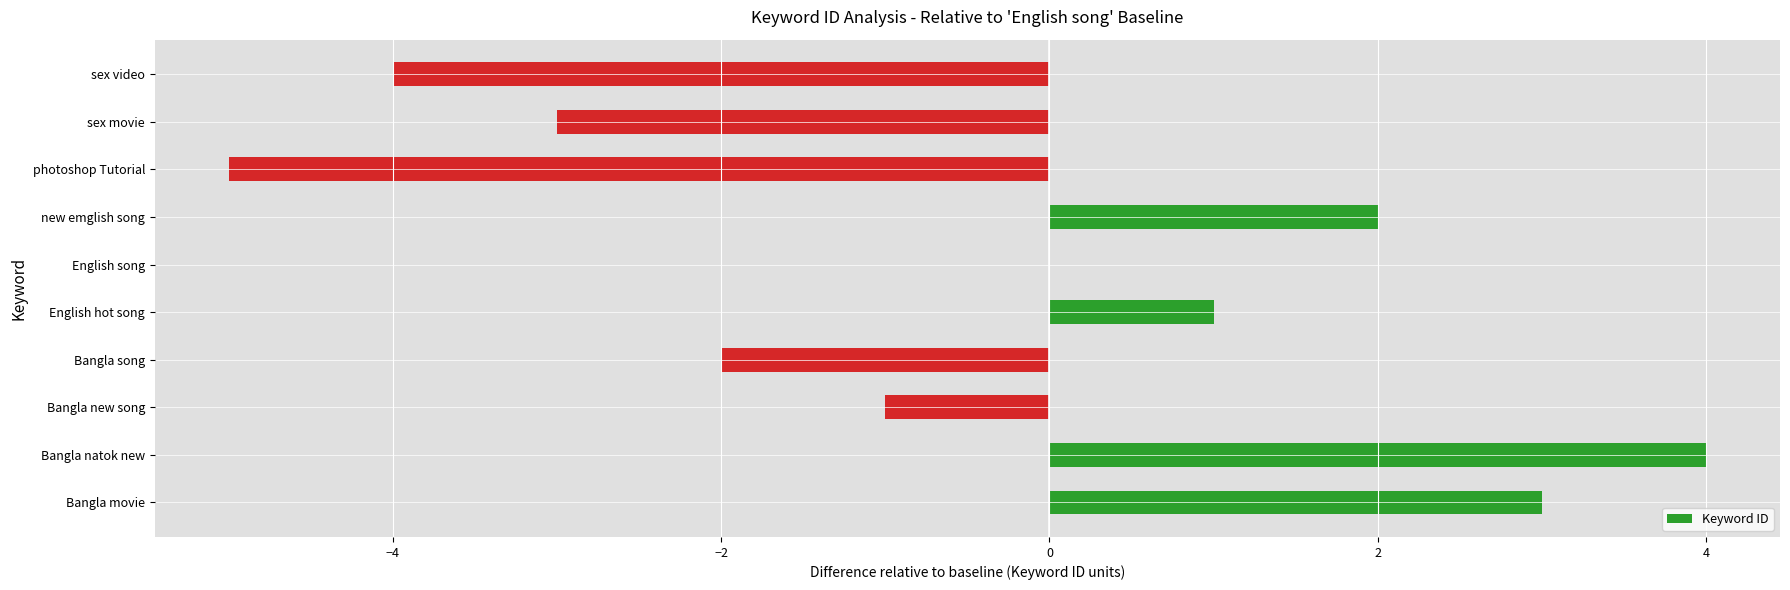

Are the bars horizontal?

Yes